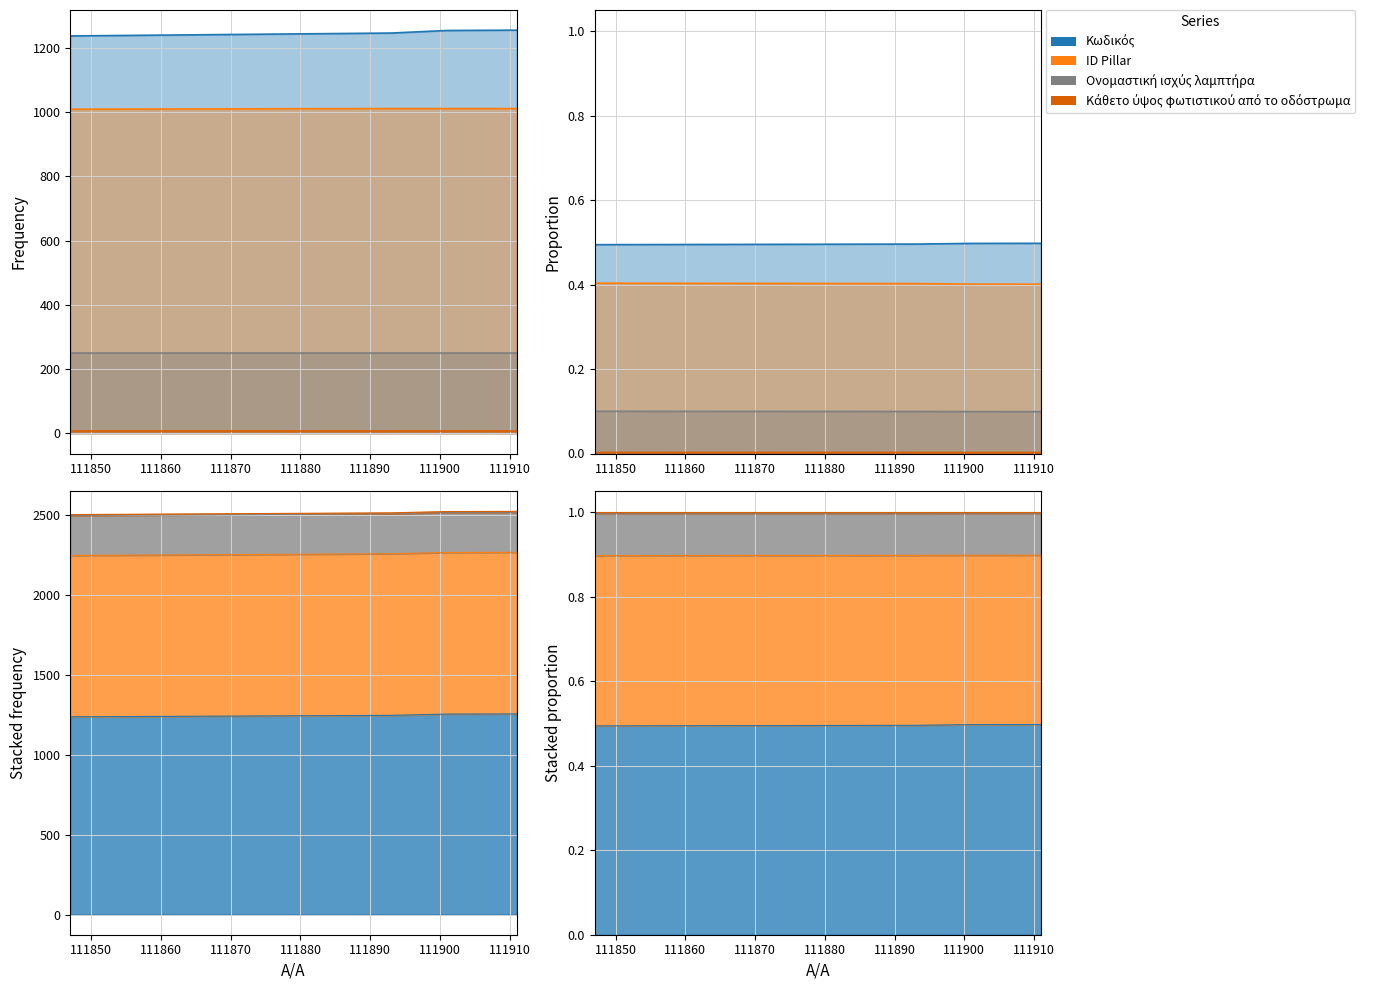

Which has a higher value, 111899 or 111896?

111899